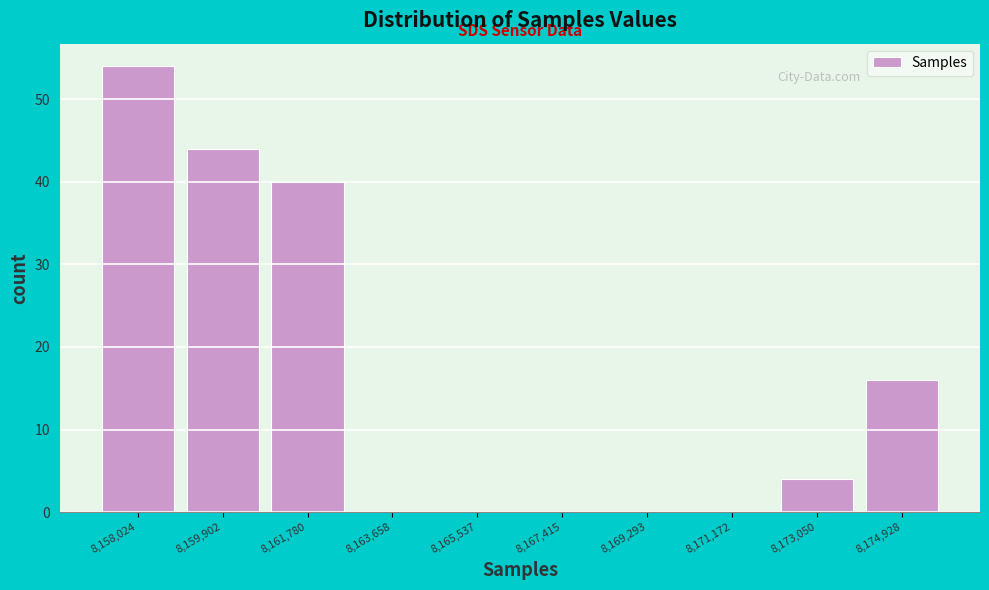

Reading right to left, transcribe all the data shown in this chart.

8,174,928=16	8,173,050=4	8,171,172=0	8,169,293=0	8,167,415=0	8,165,537=0	8,163,658=0	8,161,780=40	8,159,902=44	8,158,024=54